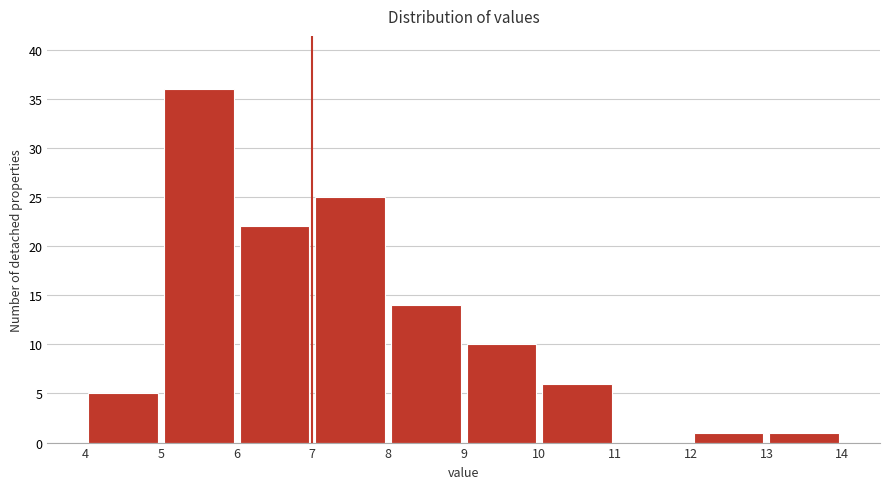

Which range on the x-axis has the tallest bar?

5 to 6